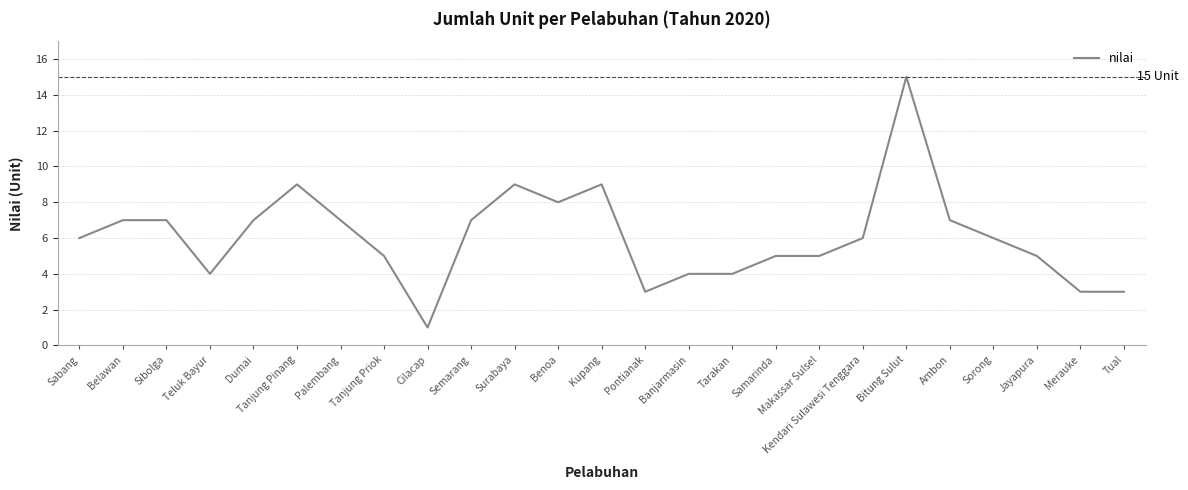

Between Surabaya and Benoa, which is larger?

Surabaya